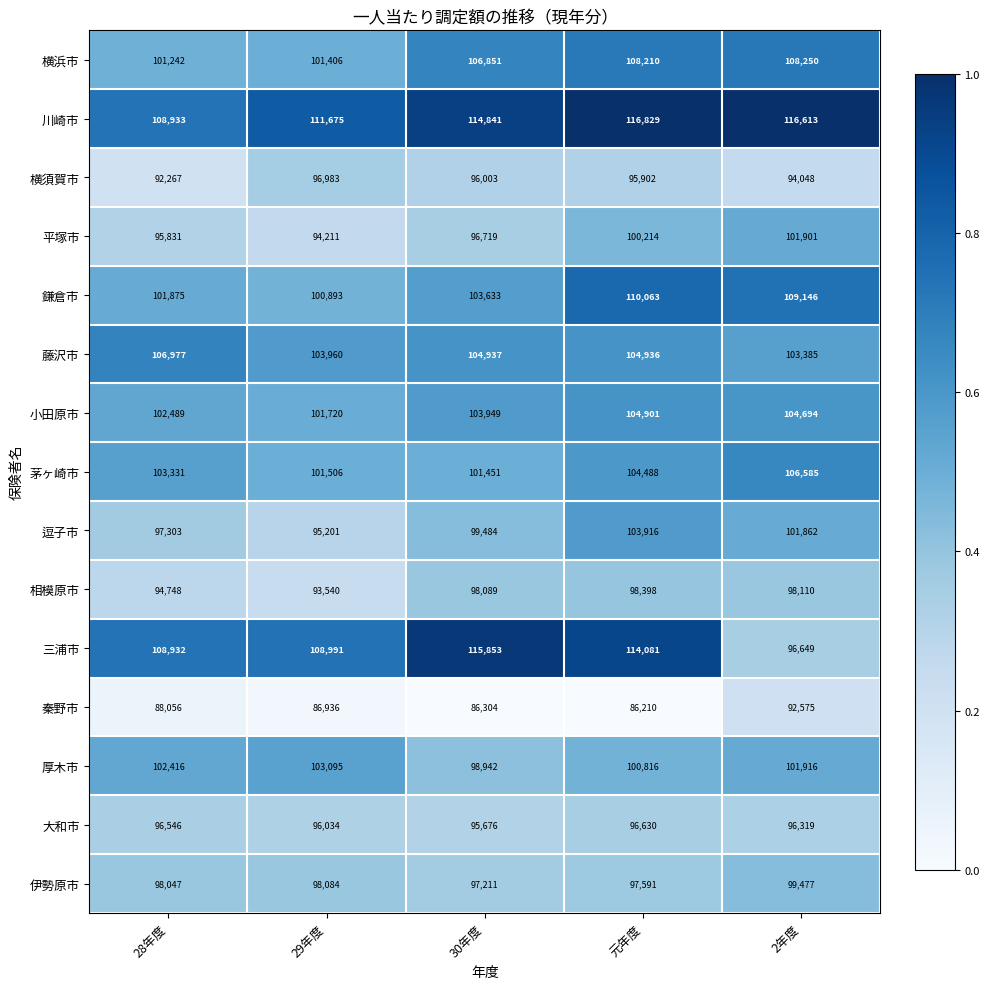

Which category has the highest value in the 鎌倉市 series?

元年度